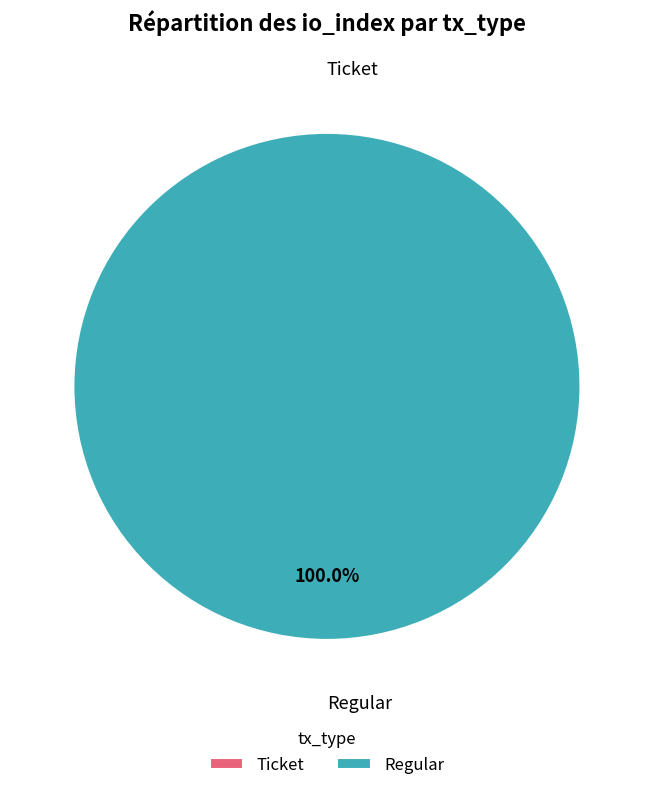

Rank the categories by value from lowest to highest.

Ticket, Regular